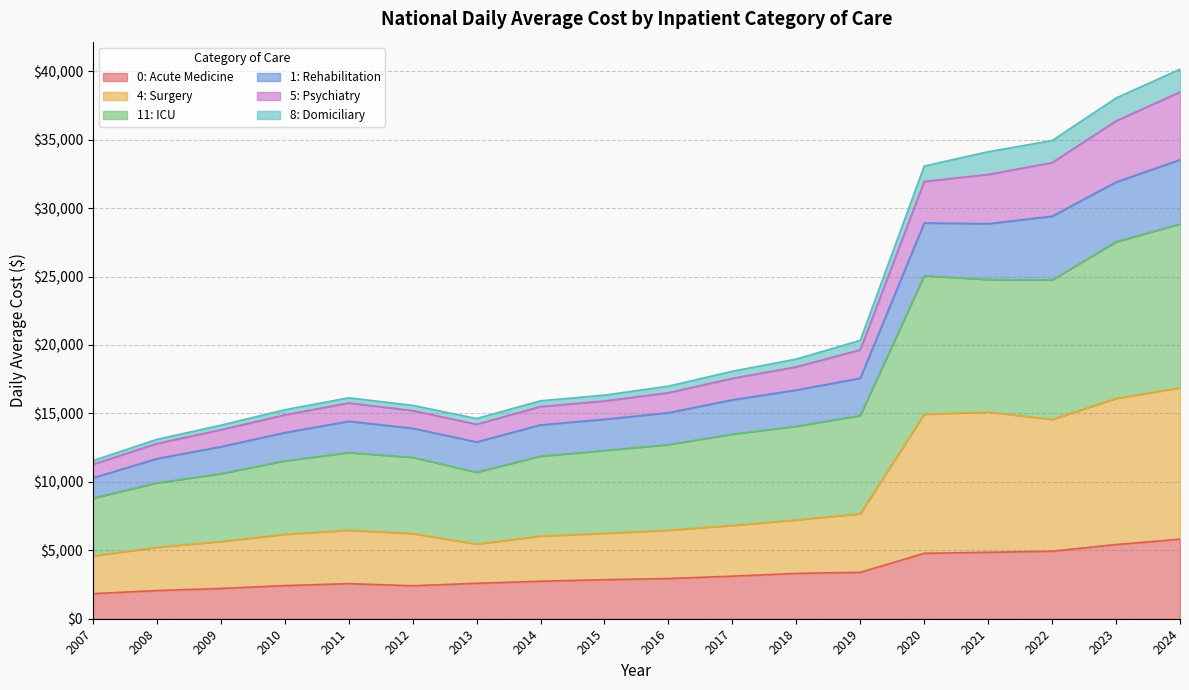

What are all the series names shown in the legend?

0: Acute Medicine, 4: Surgery, 11: ICU, 1: Rehabilitation, 5: Psychiatry, 8: Domiciliary